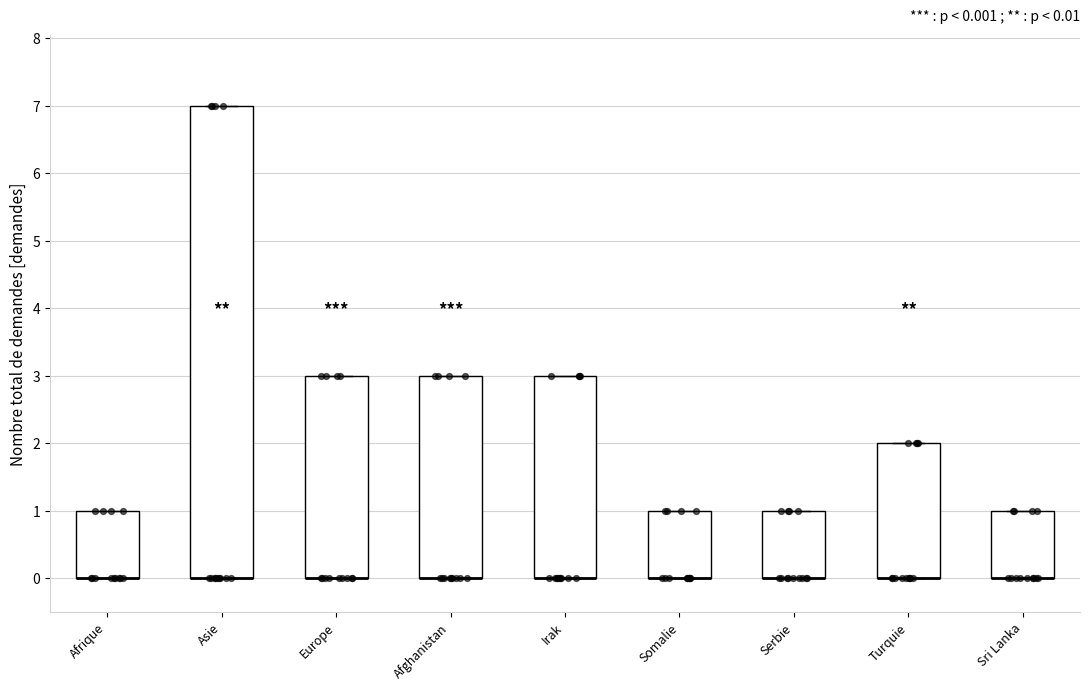

Comparing the boxes themselves (not the whiskers), which one is the tallest?

Asie